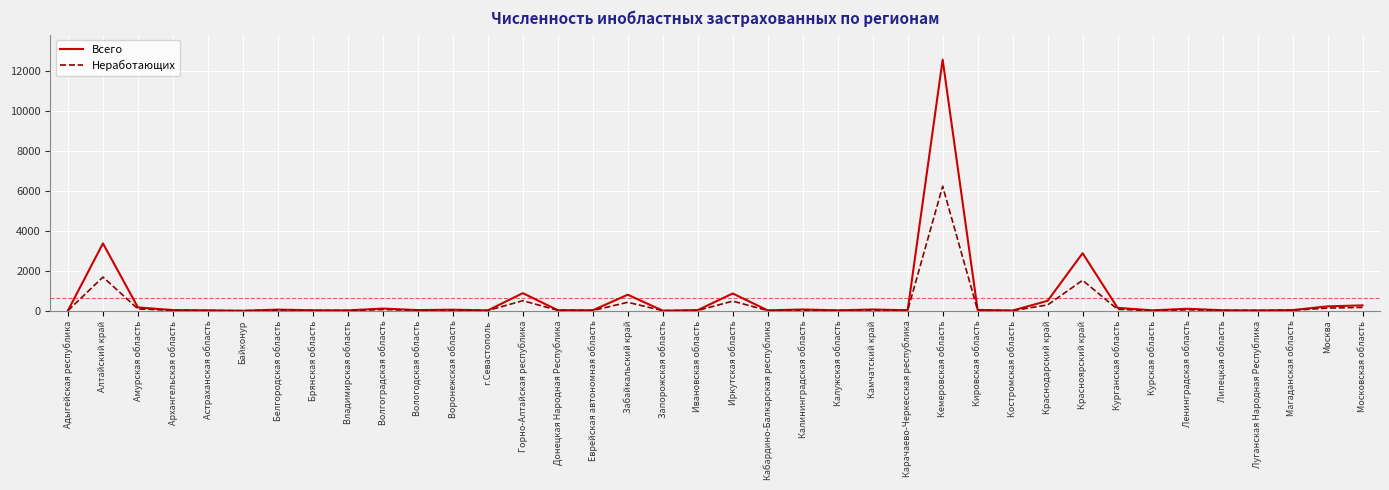

Which category has the highest value in the Всего series?

Кемеровская область